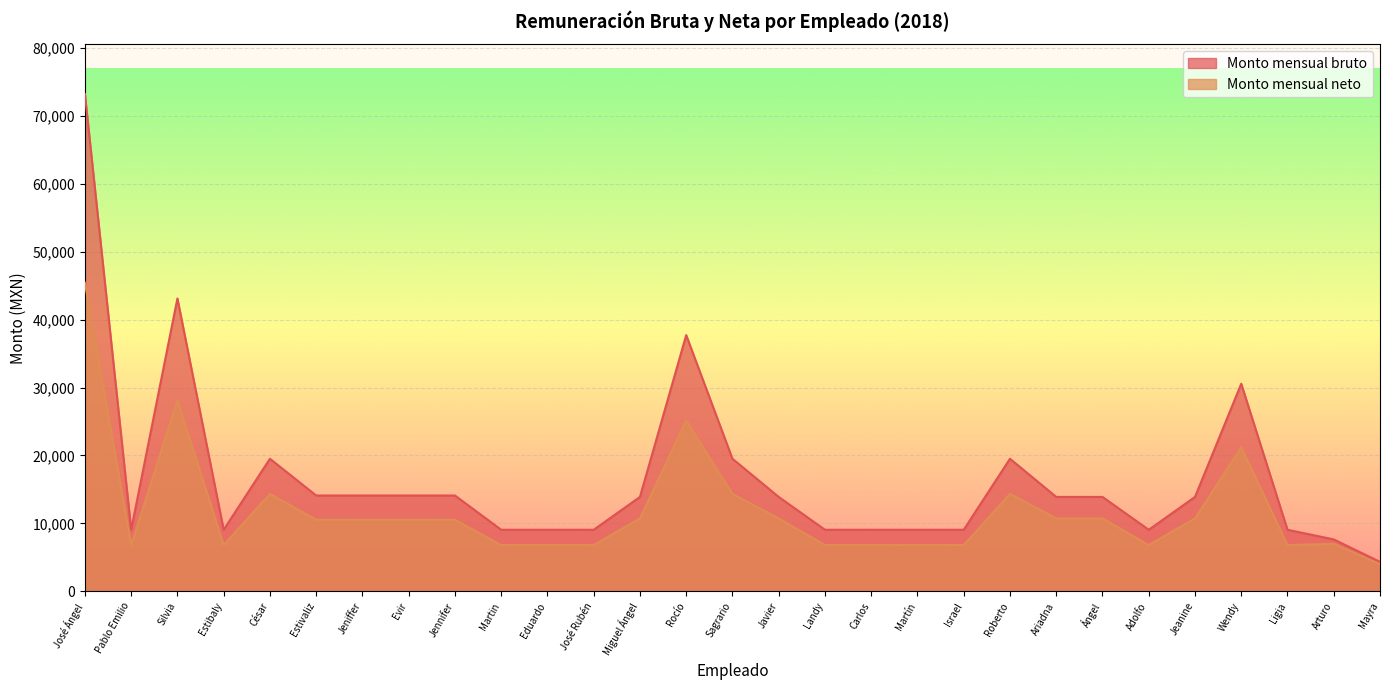

How many values in the Monto mensual neto series exceed 10532?

12